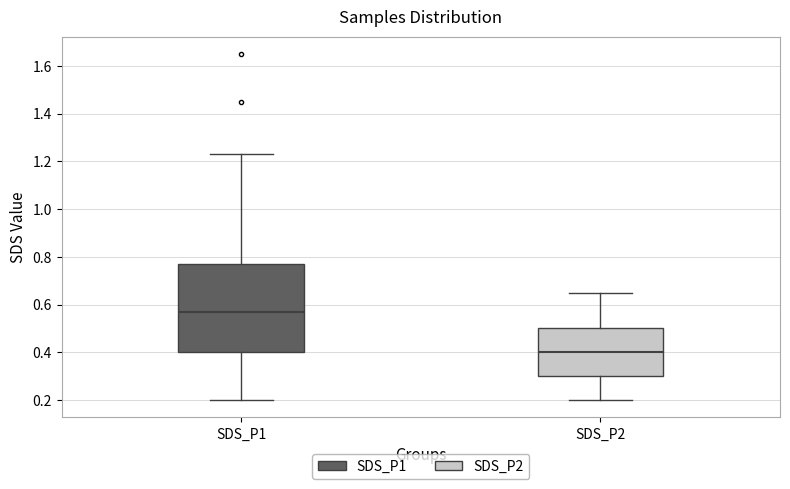

Which box has the highest median line?

SDS_P1